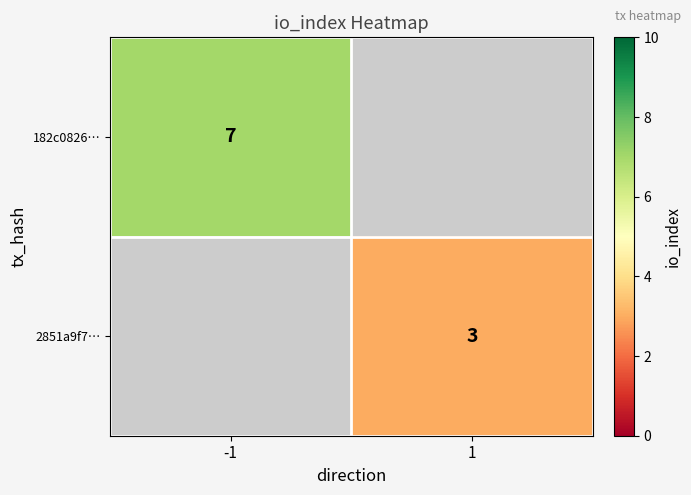

The 182c0826… series shows 3.1 at -1. True or false?

False